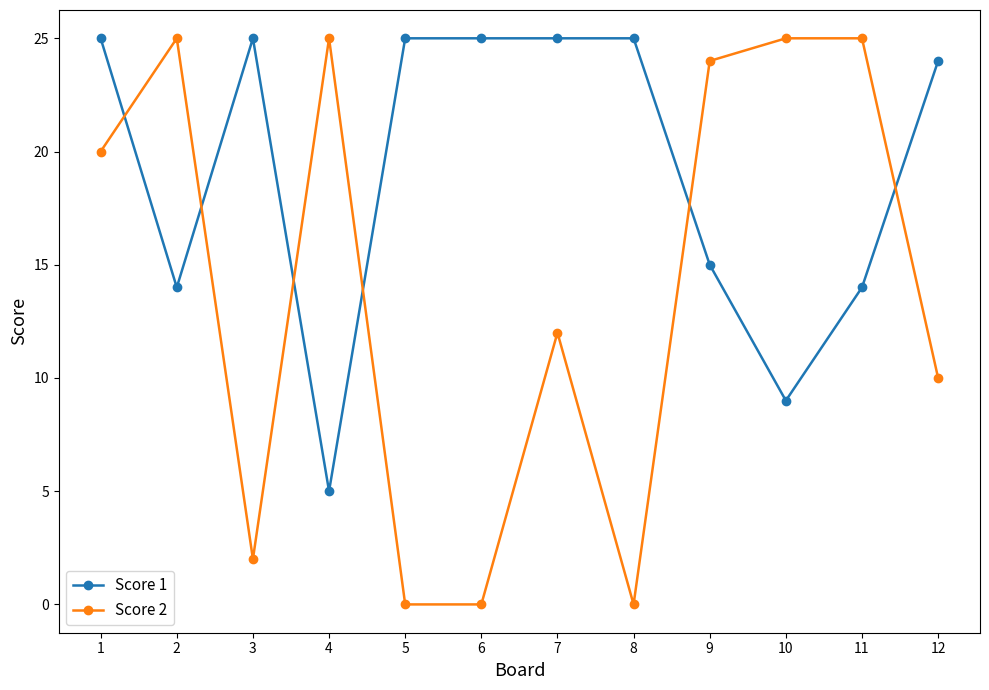

The Score 2 series shows 33 at 1. True or false?

False